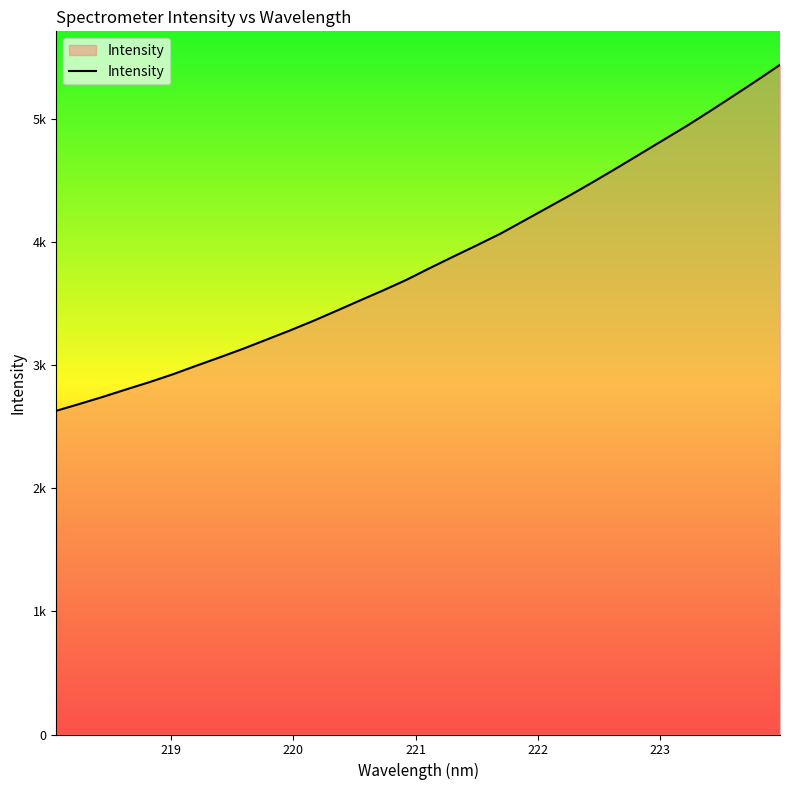

What is the value of the 15th point from the left?

3605.6